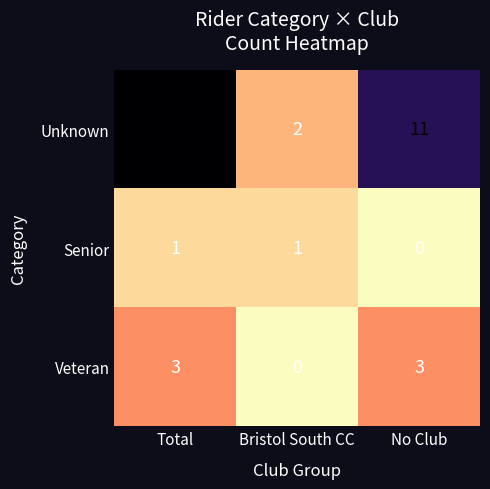

Which category has the highest value across all series?

Total